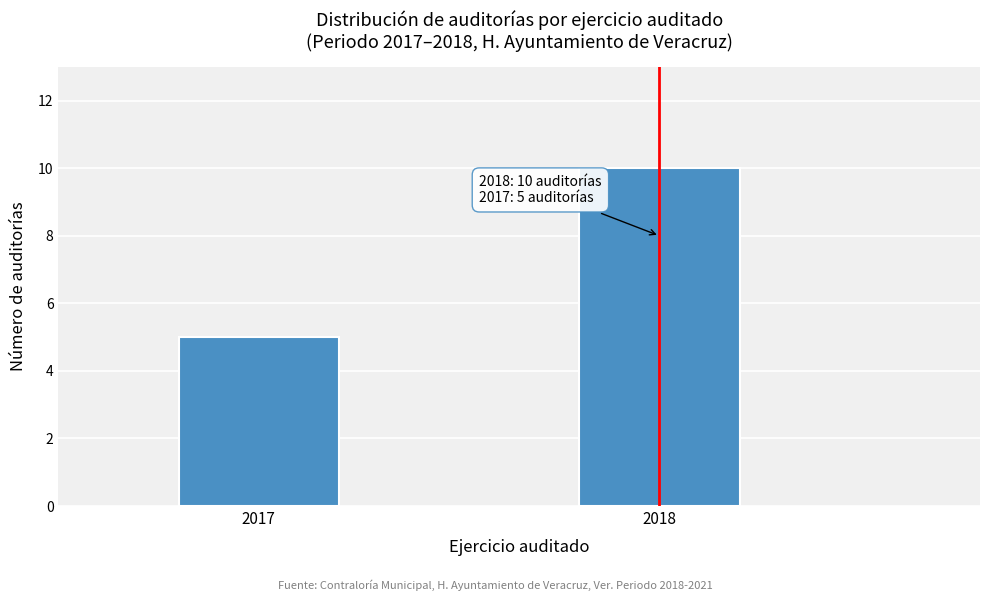

Reading left to right, list all the values displayed in this chart.

2017=5	2018=10